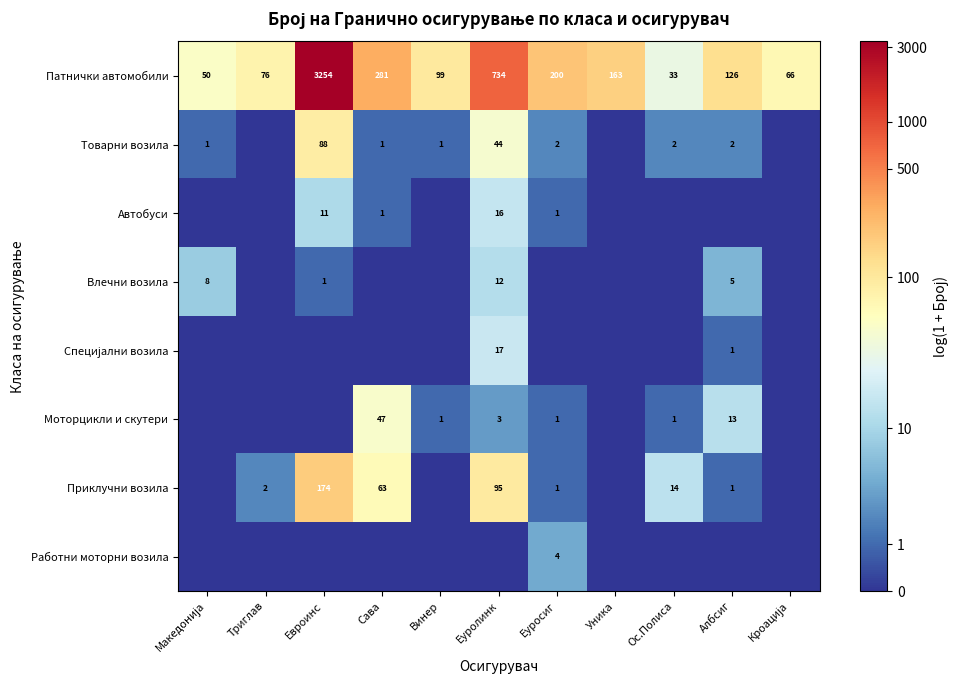

Is it true that Товарни возила equals 88 at Евроинс?

True